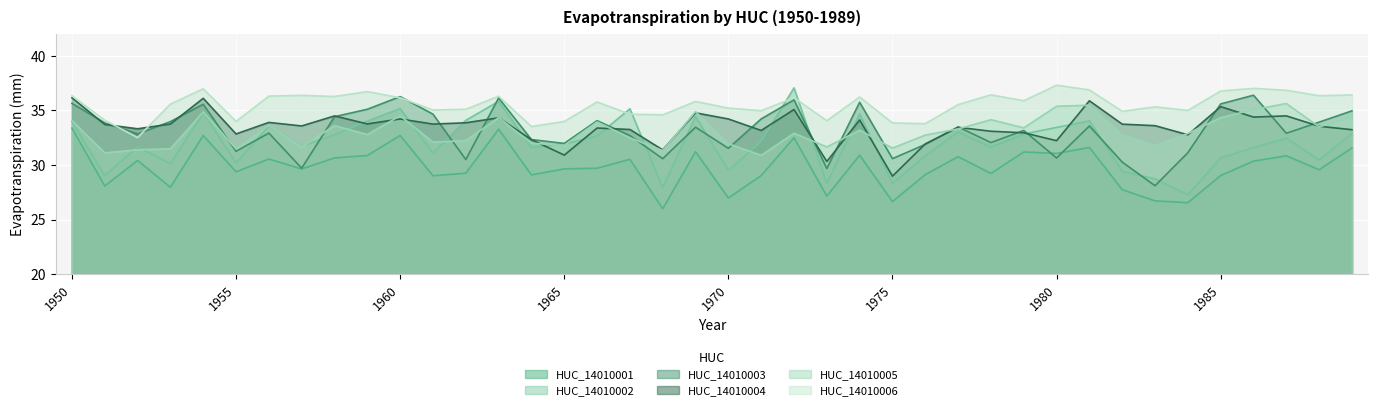

What is the sum of the HUC_14010004 values at 1979 and 1987?

67.4